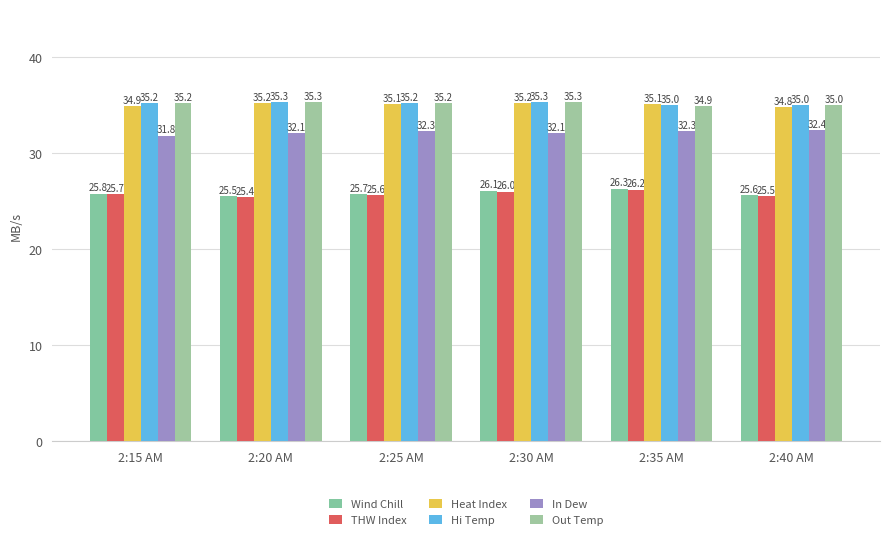

How many values in the Heat Index series exceed 35?

4